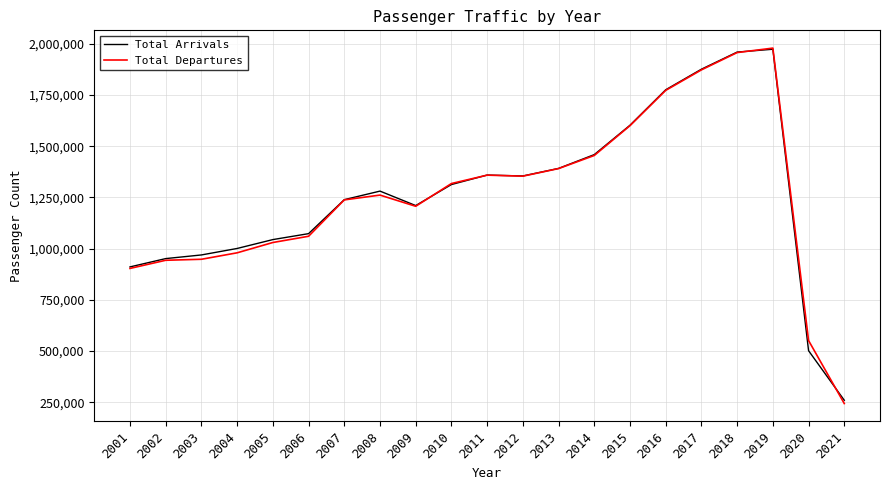

The value of Total Arrivals at 2020 is 271593. True or false?

False